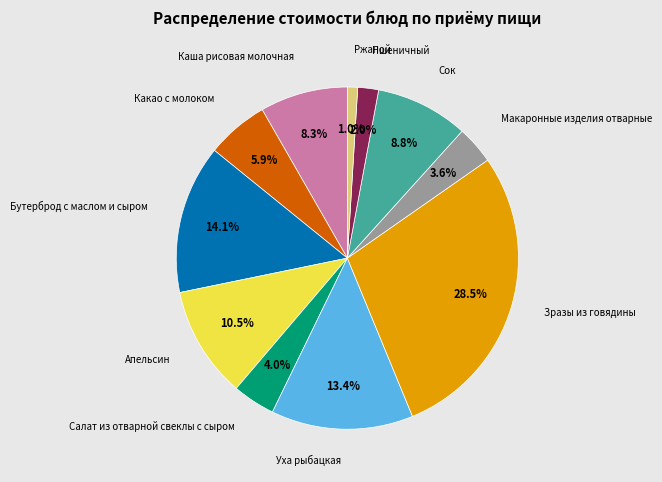

Is there a majority slice in this chart?

No